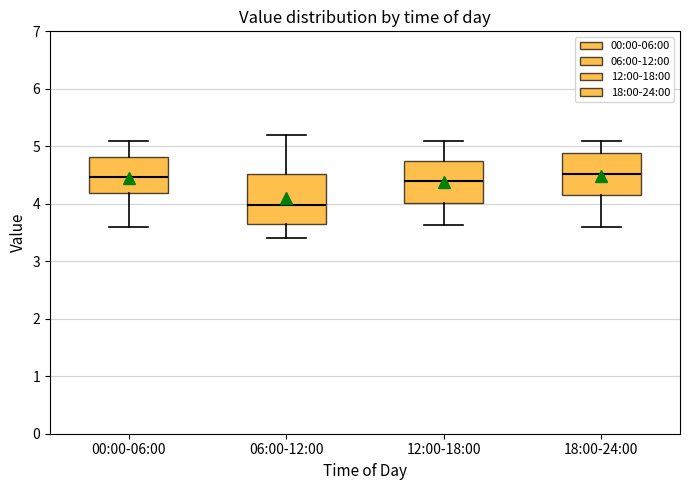

Where does the upper whisker of the box for 06:00-12:00 end on the y-axis? The values are not printed on the chart, so give them approximately, as read against the axis.

5.2